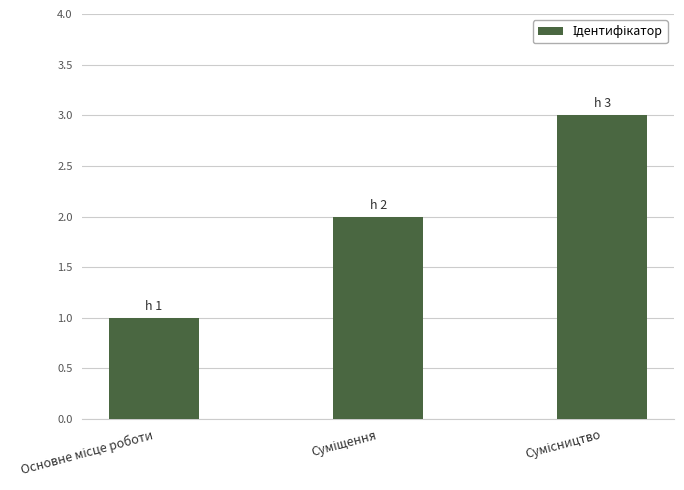

What is the value of the 2nd bar from the left?

2